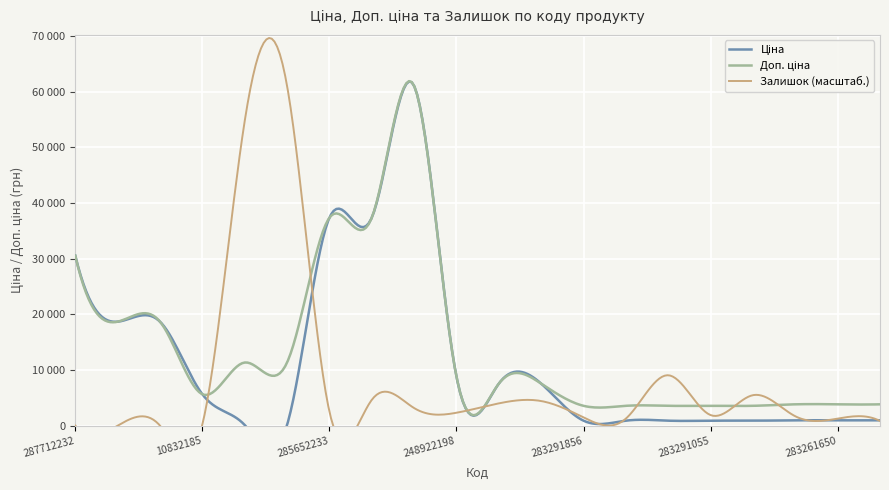

Is it true that Залишок equals 21.0 at 247052180?

True